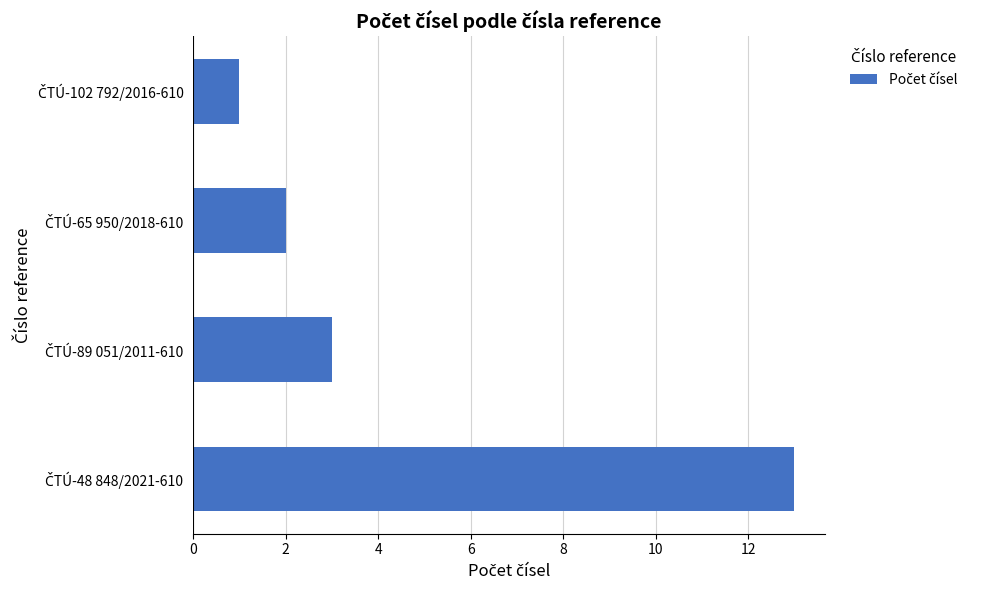

What is the maximum value shown in the chart?

13